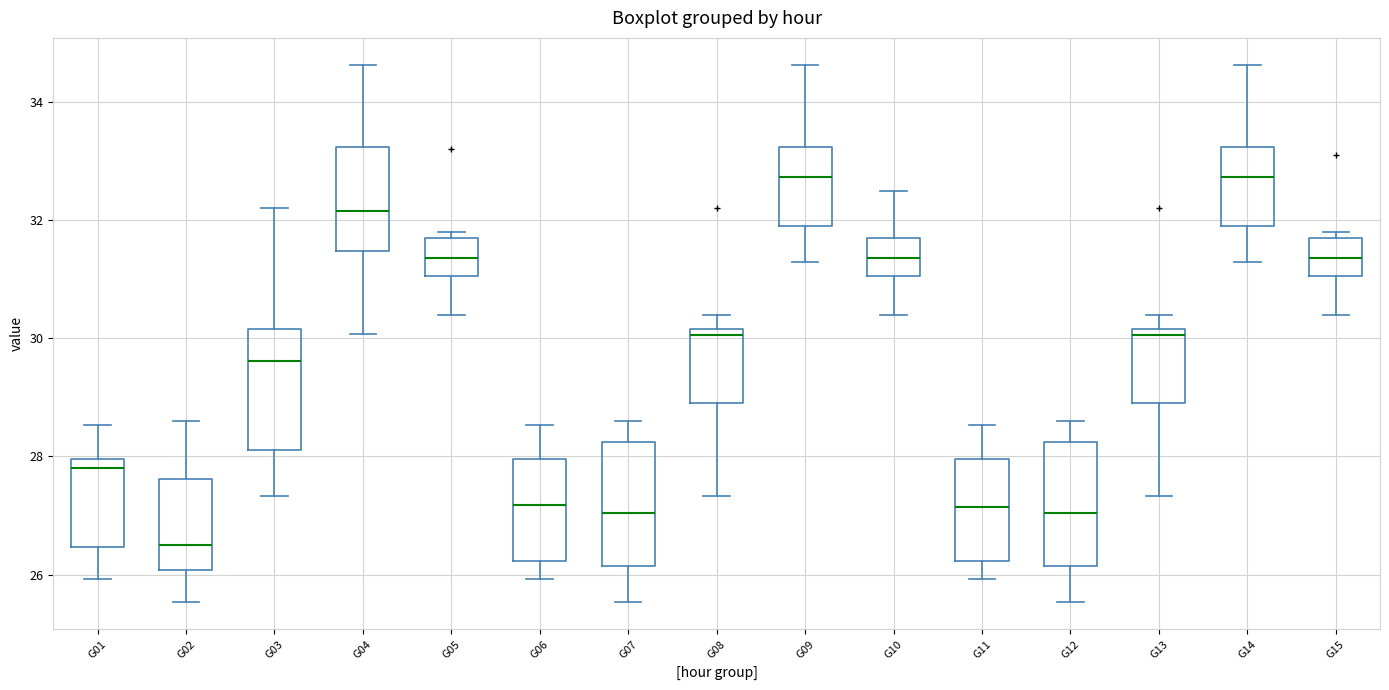

Reading left to right, read every box against the y-axis: the position of its median line, the range the box covers, and the ends of its whiskers. The values are not printed on the chart, so give them approximately, as read against the axis.

G01: median 27.8, box 26.4 to 28.0, whiskers 26.0 to 28.6
G02: median 26.6, box 26.0 to 27.6, whiskers 25.6 to 28.6
G03: median 29.6, box 28.2 to 30.2, whiskers 27.4 to 32.2
G04: median 32.2, box 31.4 to 33.2, whiskers 30.0 to 34.6
G05: median 31.4, box 31.0 to 31.8, whiskers 30.4 to 31.8 (just above the box's upper edge)
G06: median 27.2, box 26.2 to 28.0, whiskers 26.0 to 28.6
G07: median 27.0, box 26.2 to 28.2, whiskers 25.6 to 28.6
G08: median 30.0, box 29.0 to 30.2, whiskers 27.4 to 30.4
G09: median 32.8, box 32.0 to 33.2, whiskers 31.4 to 34.6
G10: median 31.4, box 31.0 to 31.8, whiskers 30.4 to 32.6
G11: median 27.2, box 26.2 to 28.0, whiskers 26.0 to 28.6
G12: median 27.0, box 26.2 to 28.2, whiskers 25.6 to 28.6
G13: median 30.0, box 29.0 to 30.2, whiskers 27.4 to 30.4
G14: median 32.8, box 32.0 to 33.2, whiskers 31.4 to 34.6
G15: median 31.4, box 31.0 to 31.8, whiskers 30.4 to 31.8 (just above the box's upper edge)